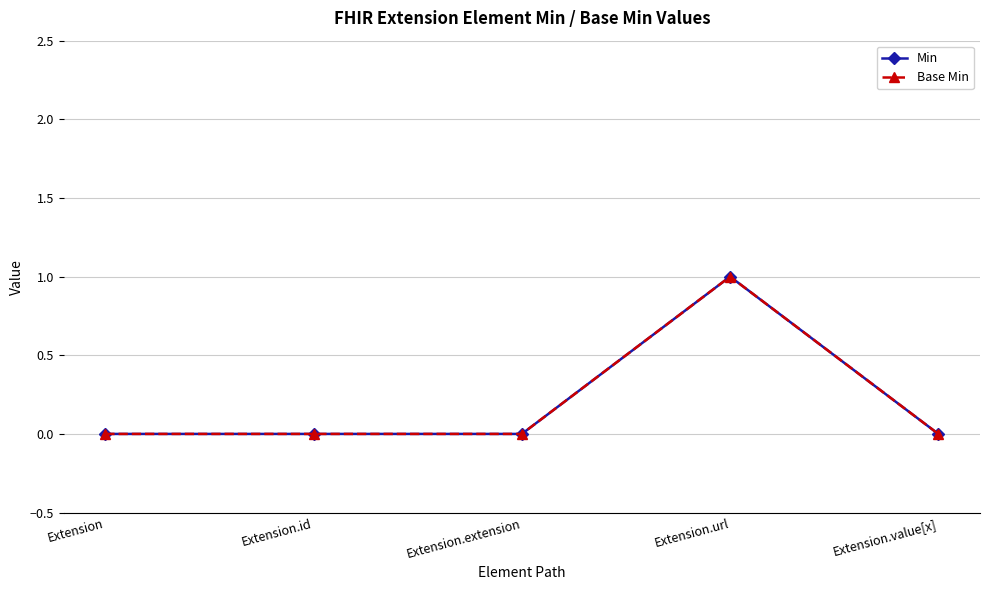

What is the difference between the Base Min values at Extension.value[x] and Extension.url?

1